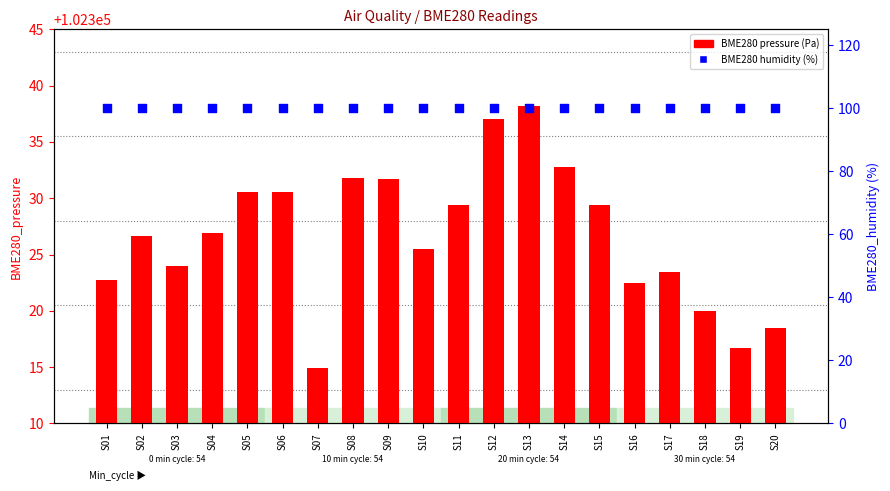

Which series contains the highest Y value?

BME280 pressure